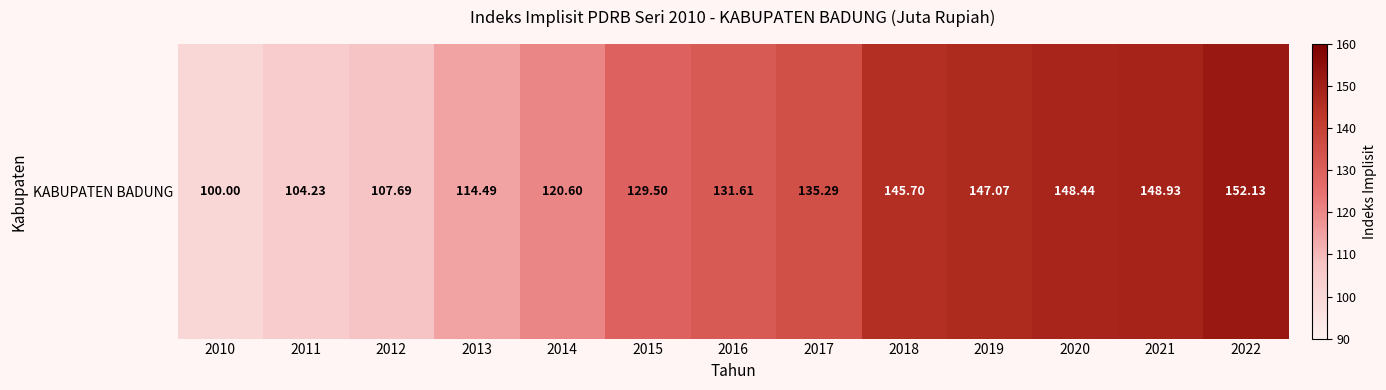

What is the difference between the values at 2019 and 2011?

42.8